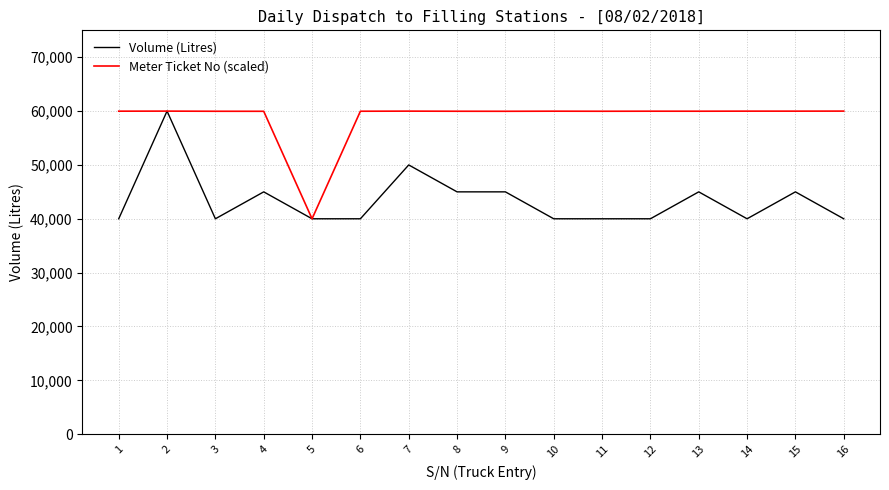

Count the number of data series in this chart.

2